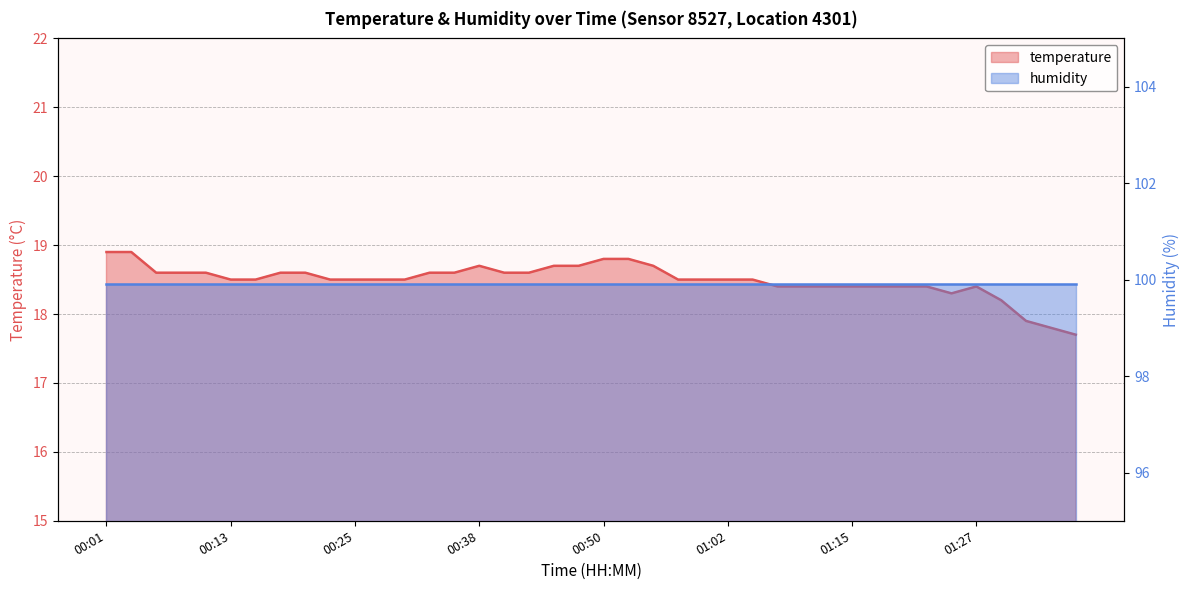

Where is the data nearest to the value 18?

01:32